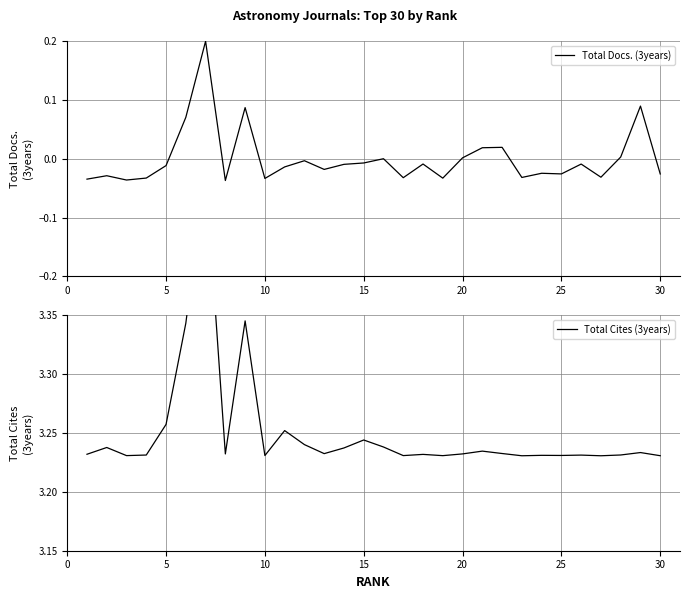

Rank the series by their maximum value, from lowest to highest.

Total Docs. (3years), Total Cites (3years)